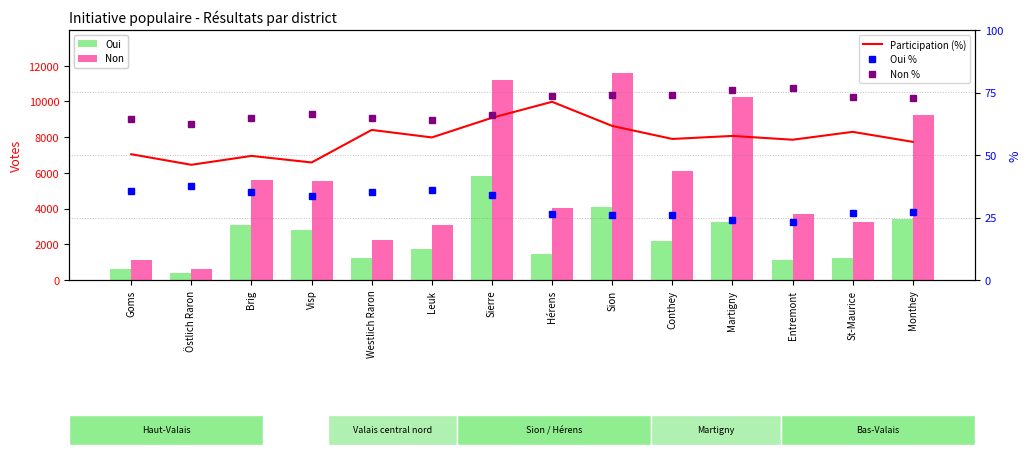

Reading left to right, extract all data points from this chart.

Oui: 617.0	384.0	3069.0	2792.0	1225.0	1740.0	5802.0	1430.0	4108.0	2167.0	3221.0	1118.0	1210.0	3423.0
Non: 1119.0	637.0	5618.0	5553.0	2251.0	3102.0	11209.0	4022.0	11618.0	6129.0	10242.0	3694.0	3274.0	9239.0
Participation (%): 50.3	46.1	49.6	47.0	60.0	57.0	64.9	71.3	61.6	56.4	57.6	56.1	59.3	55.3
Oui %: 35.5	37.6	35.3	33.5	35.2	35.9	34.1	26.2	26.1	26.1	23.9	23.2	27.0	27.0
Non %: 64.5	62.4	64.7	66.5	64.8	64.1	65.9	73.8	73.9	73.9	76.1	76.8	73.0	73.0